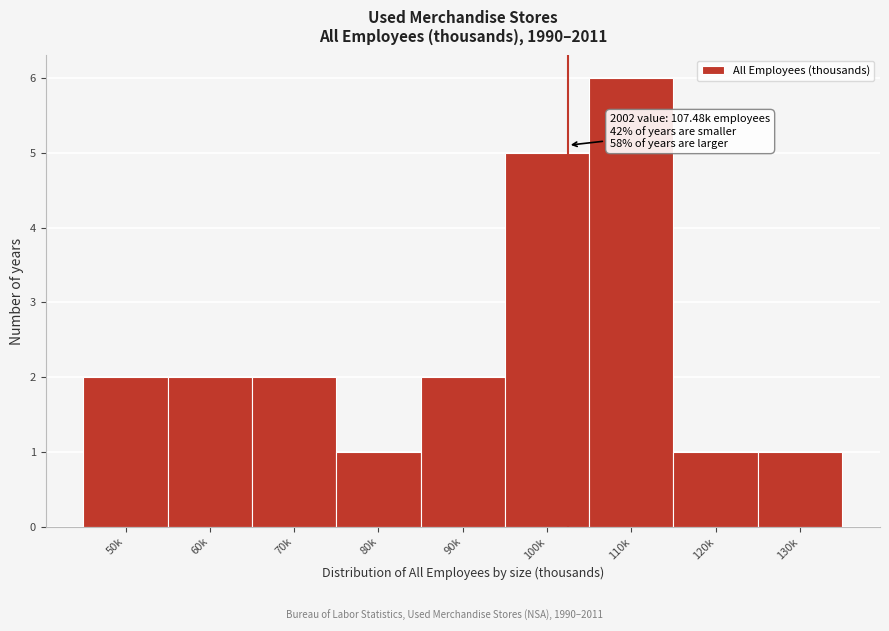

Reading right to left, extract all data points from this chart.

1	1	6	5	2	1	2	2	2